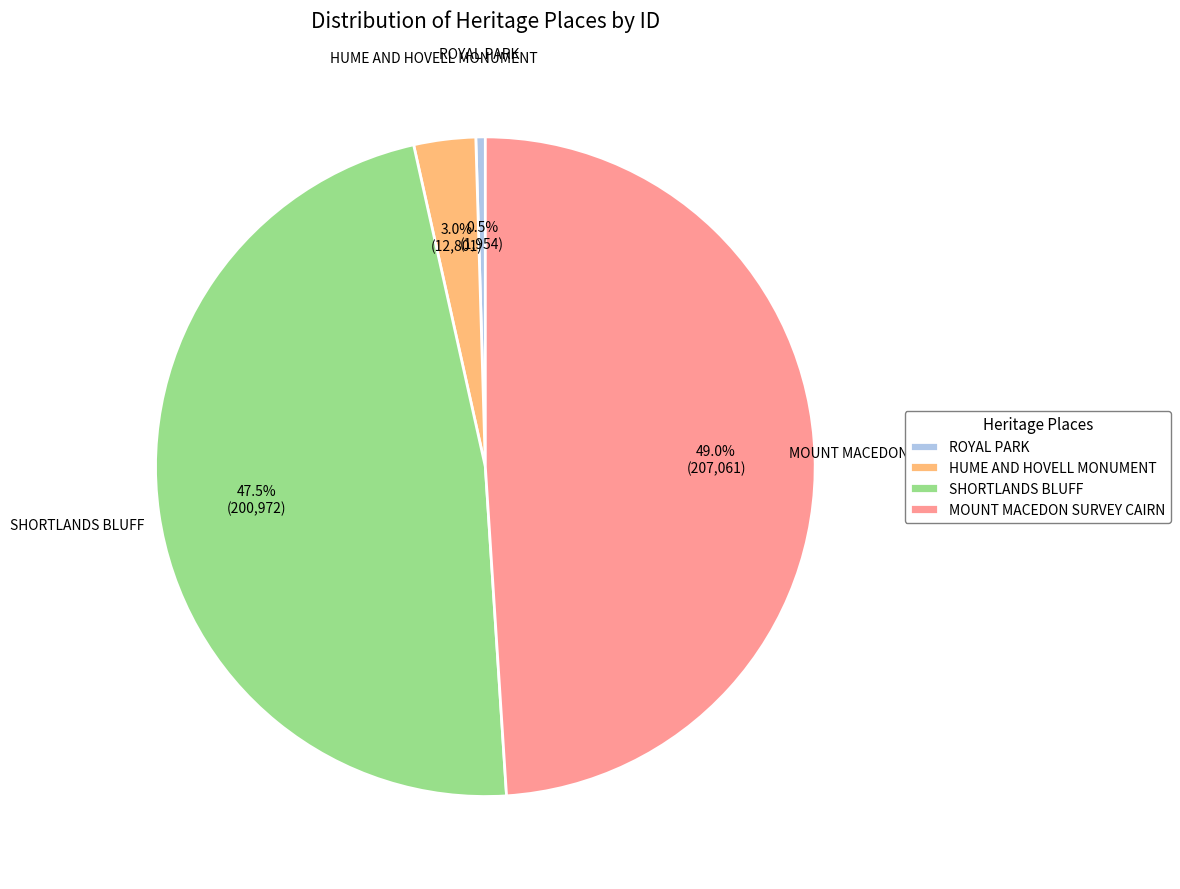

Count the number of slices in the pie.

4